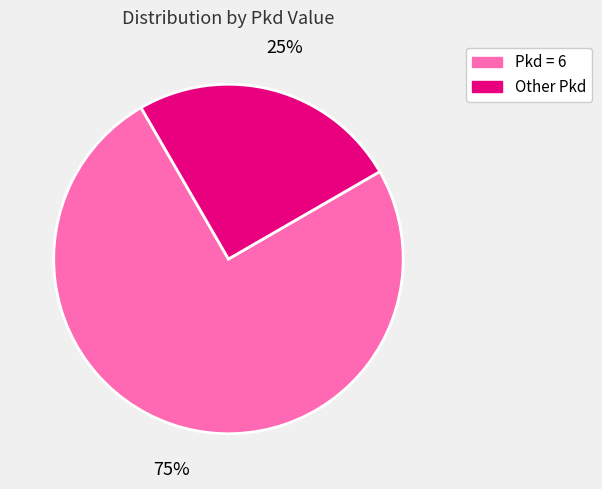

To the nearest percent, what is the difference between the largest and smallest slice percentages?

50%